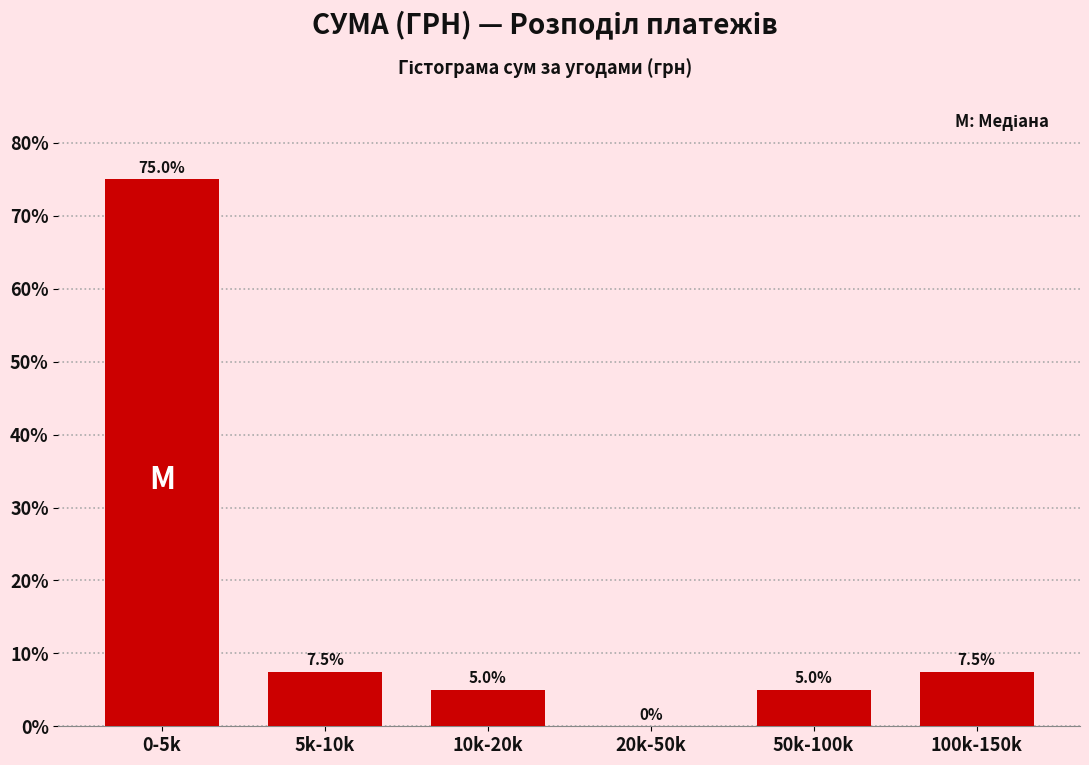

Reading right to left, extract all data points from this chart.

100k-150k=7.5	50k-100k=5.0	20k-50k=0.0	10k-20k=5.0	5k-10k=7.5	0-5k=75.0